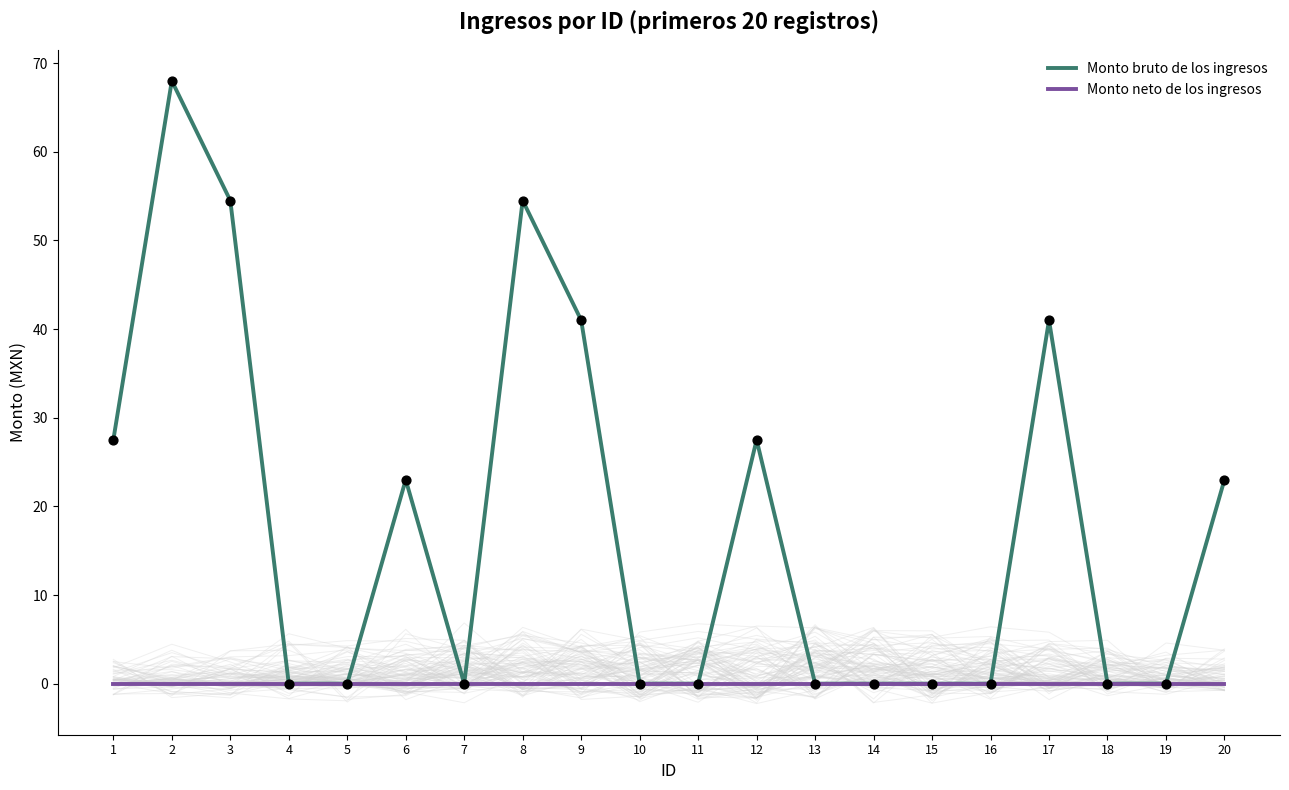

At which category is the sum across all series the highest?

2